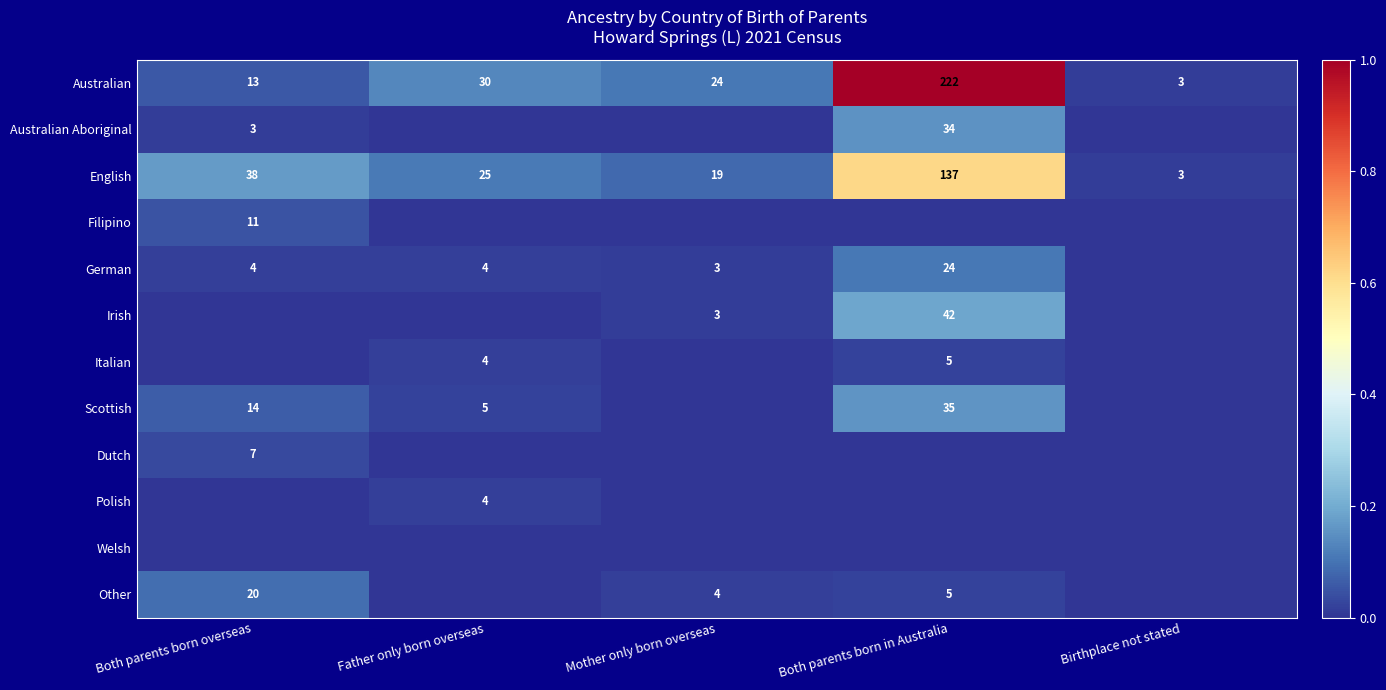

What is the difference between the Australian values at Mother only born overseas and Both parents born in Australia?

198